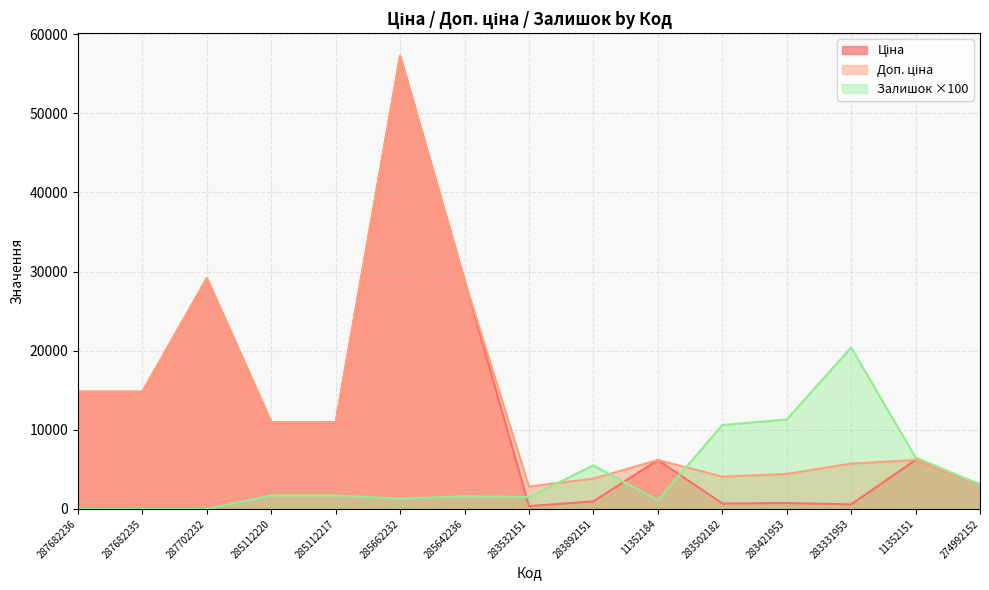

Reading right to left, extract all data points from this chart.

Ціна: 3094.7	6182.6	572.7	737.2	680.4	6182.6	958.4	352.6	28901.7	57258.0	10964.4	10964.4	29152.3	14817.6	14817.6
Доп. ціна: 3095.0	6182.6	5727.0	4423.0	4082.3	6182.6	3833.8	2821.2	28901.7	57258.0	10964.4	10964.4	29152.3	14817.6	14817.6
Залишок: 3100.0	6500.0	20400.0	11300.0	10600.0	1100.0	5500.0	1500.0	1600.0	1300.0	1700.0	1700.0	0.0	0.0	0.0